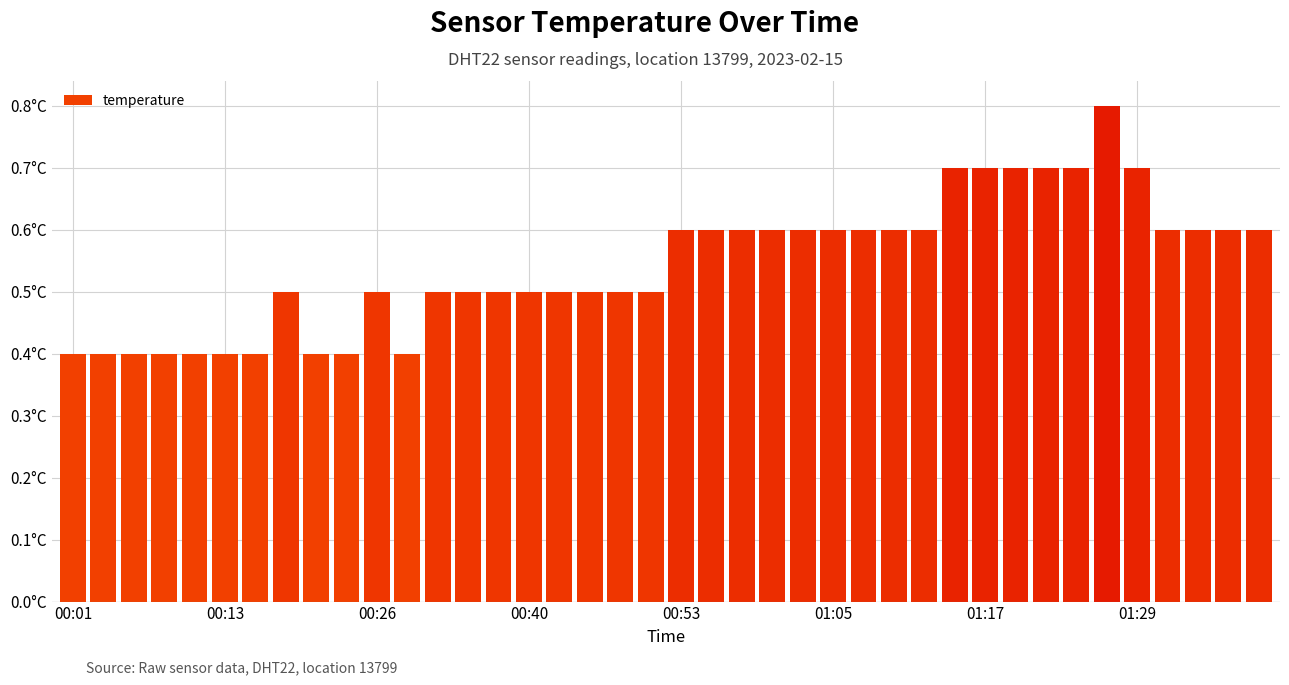

Does the chart contain any negative values?

No